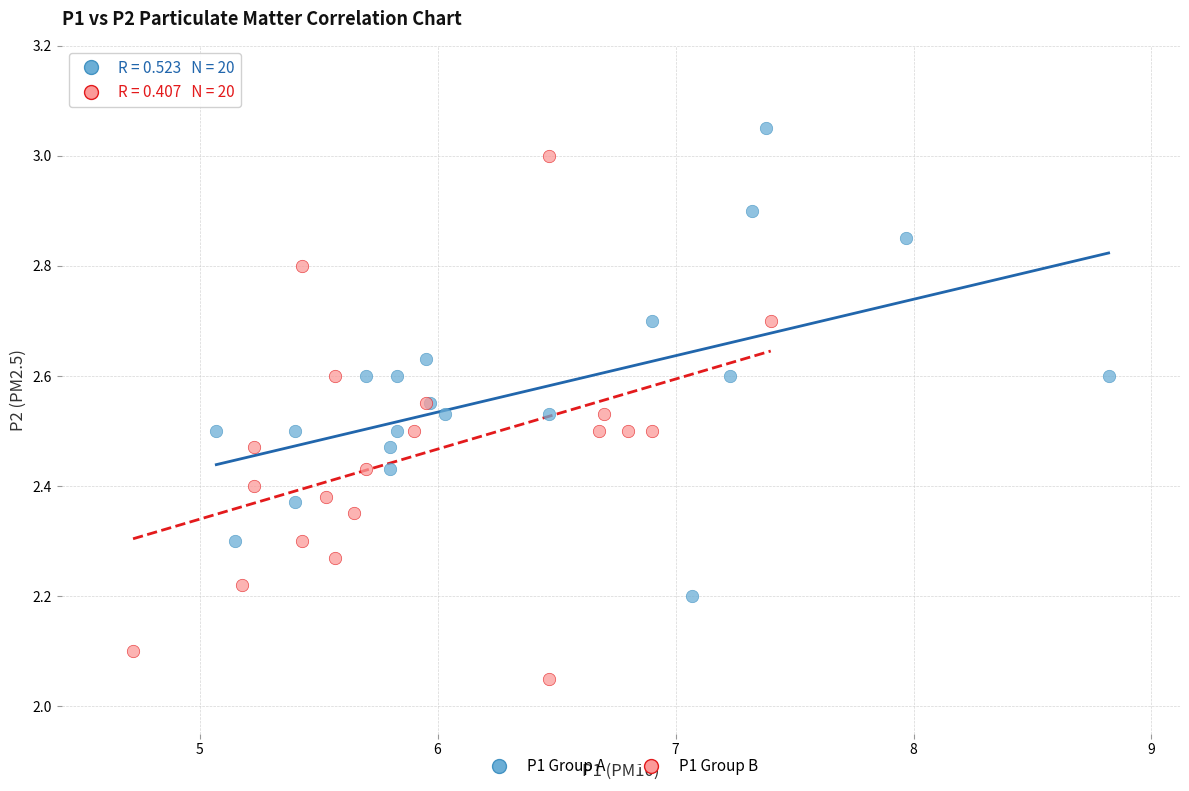

Which series contains the highest Y value?

P1 Group A